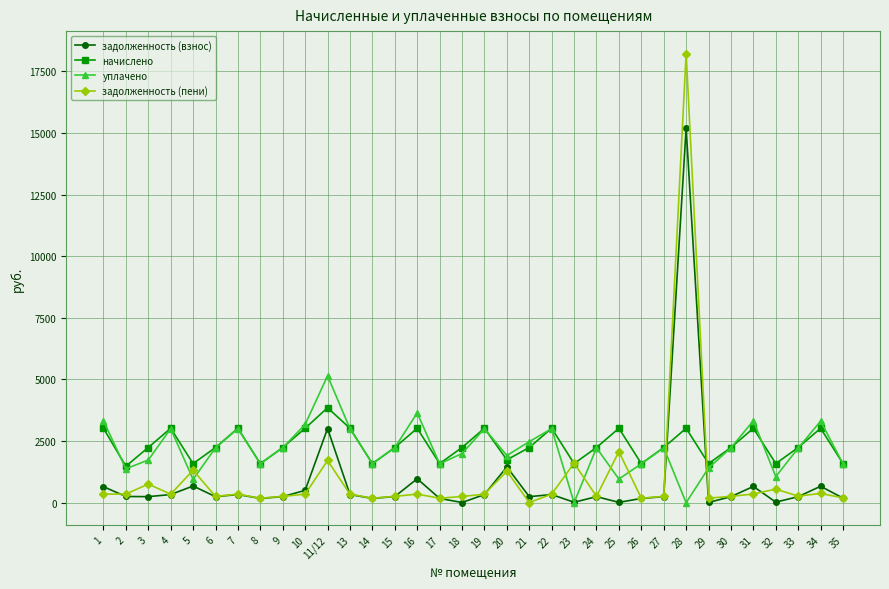

What is the difference between the maximum and minimum values in the задолженность (пени) series?

18214.7